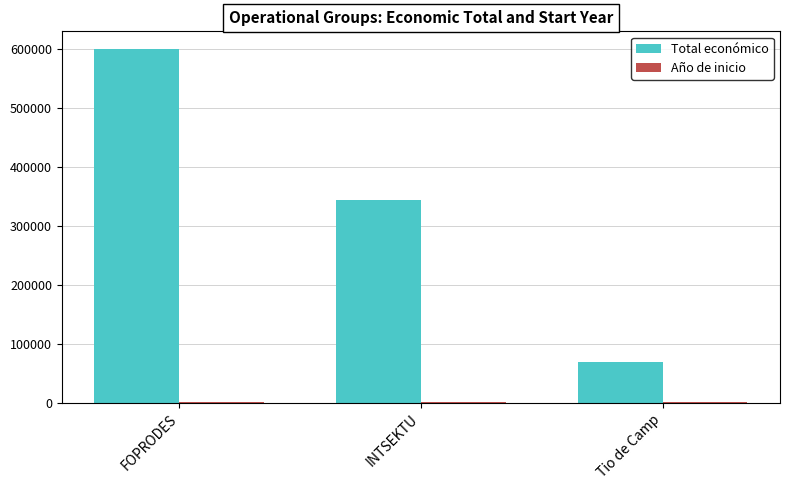

The value of Total económico at FOPRODES is 599211. True or false?

True